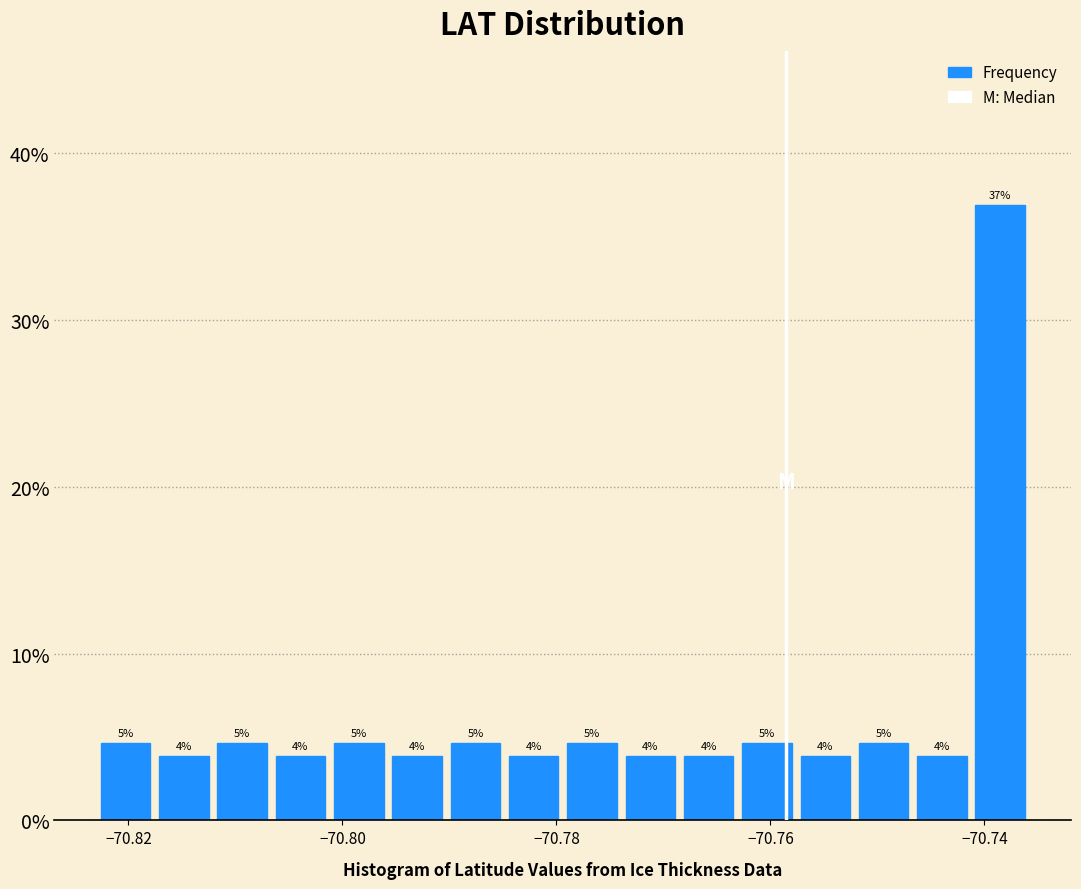

Read against the x-axis, roughly where is the centre of the tallest bar?

-70.738